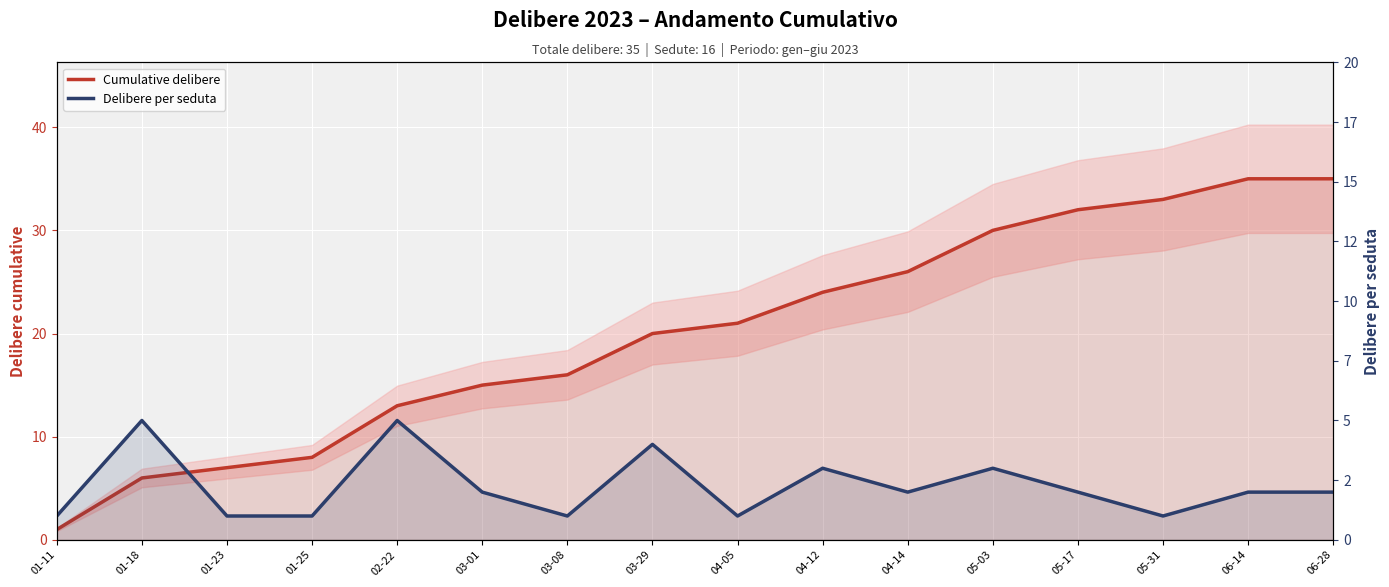

What is the label of the 4th point from the left?

01-25